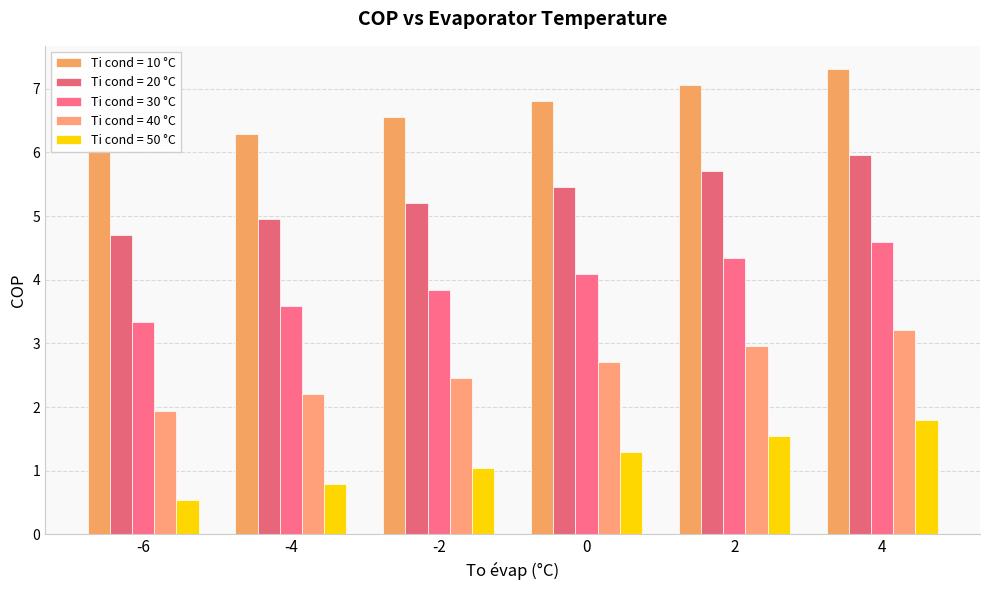

Which series has the largest total across all categories?

Ti cond = 10 °C